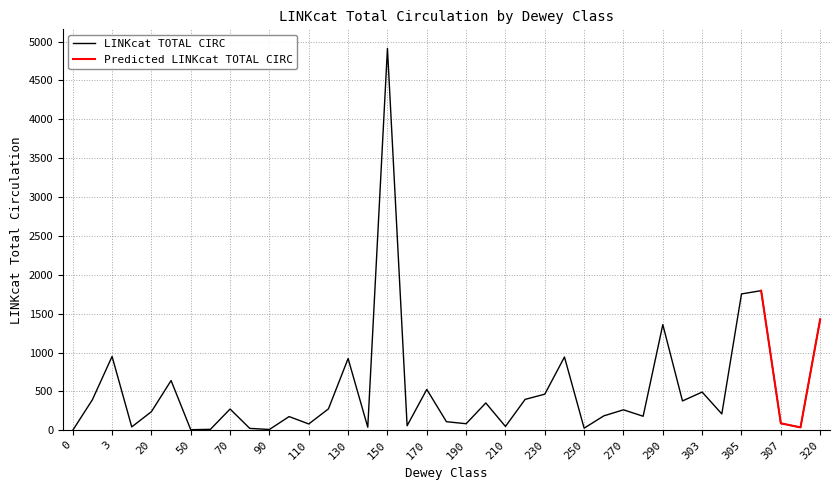

List the labels in order of value, smallest first.

0, 50, 90, 60, 80, 250, 310, 140, 10, 210, 160, 110, 190, 307, 180, 100, 280, 260, 304, 20, 270, 70, 120, 200, 300, 1, 220, 230, 303, 170, 30, 130, 240, 3, 290, 320, 305, 306, 150